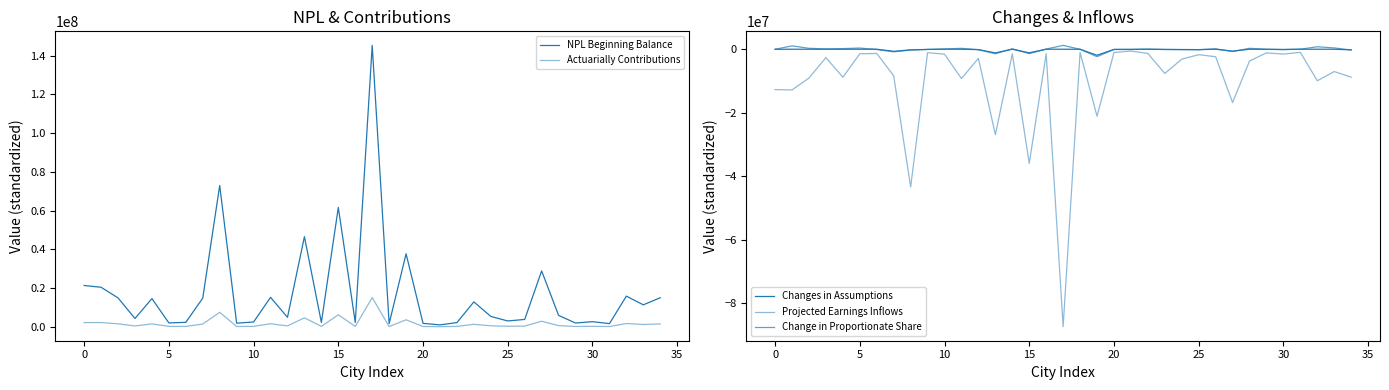

Is the value of NPL Beginning Balance at 5 greater than the value of Actuarially Contributions at 20?

Yes